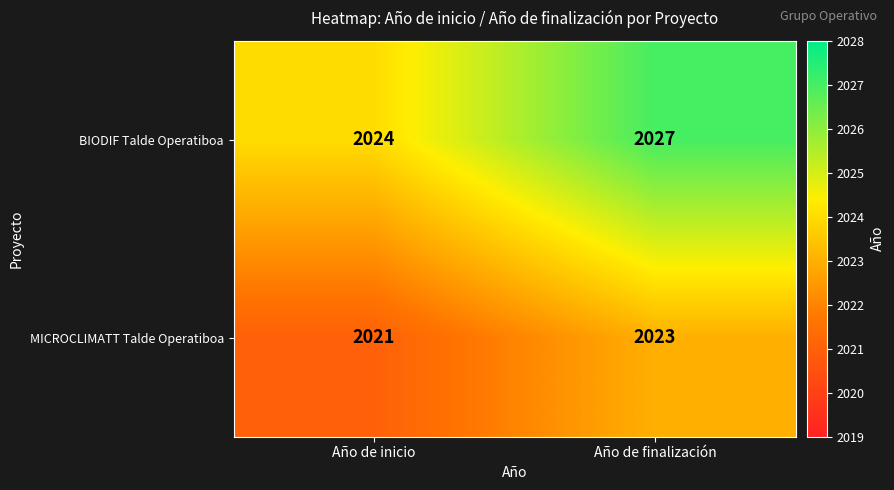

At Año de inicio, list the series in order from largest to smallest.

BIODIF Talde Operatiboa, MICROCLIMATT Talde Operatiboa